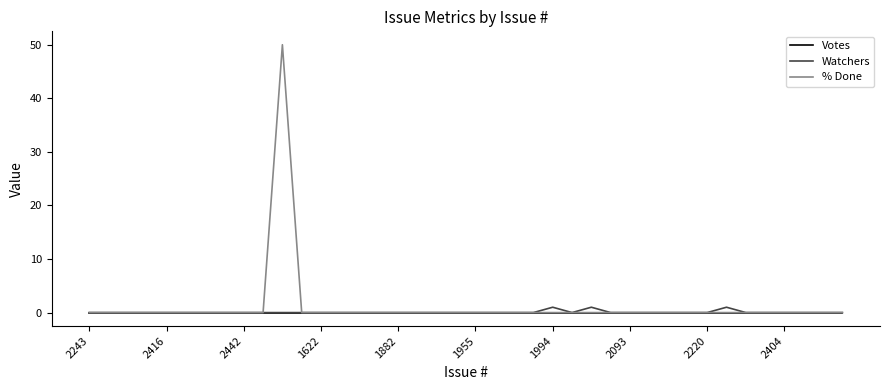

Which series has the widest spread of values?

% Done